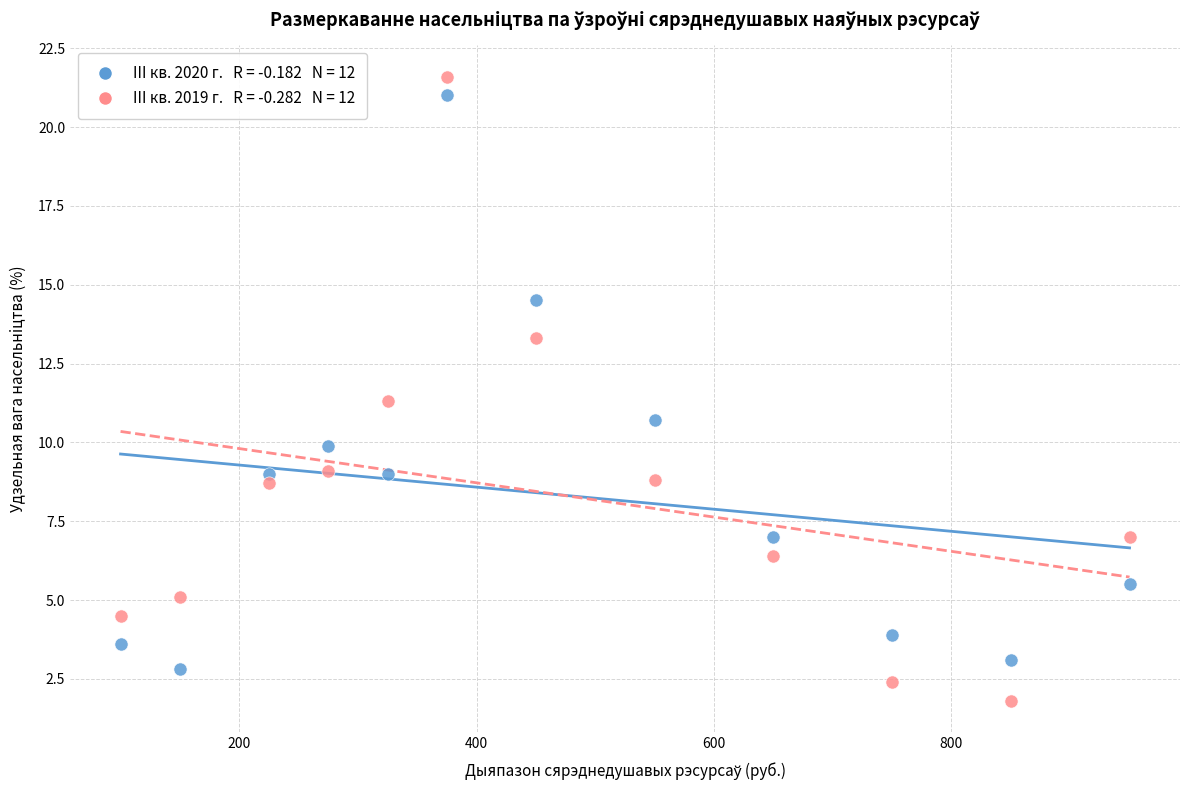

Across all data points, what is the range of X values (max minus min)?

850.0